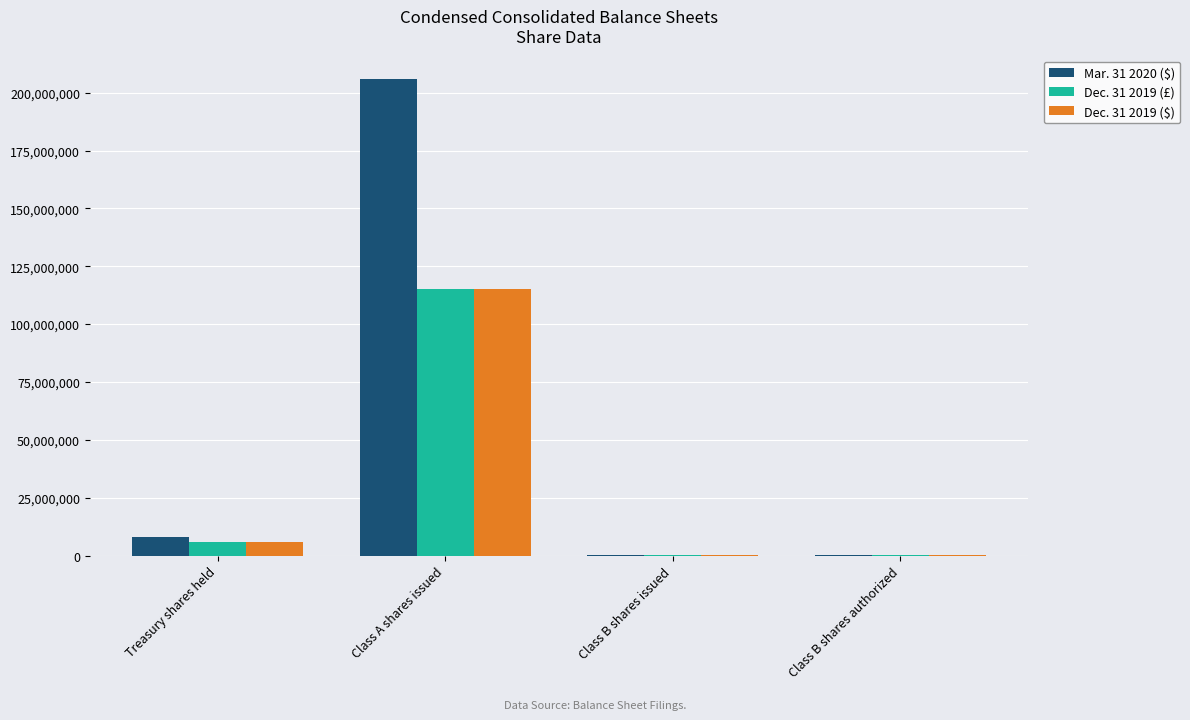

Which series has the largest total across all categories?

Mar. 31 2020 ($)